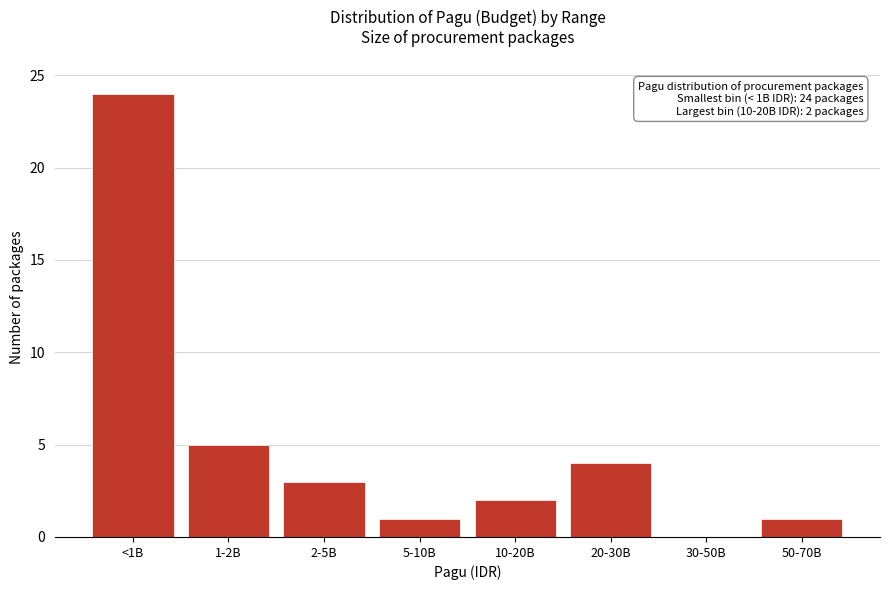

Reading left to right, list all the values displayed in this chart.

<1B=24	1-2B=5	2-5B=3	5-10B=1	10-20B=2	20-30B=4	30-50B=0	50-70B=1